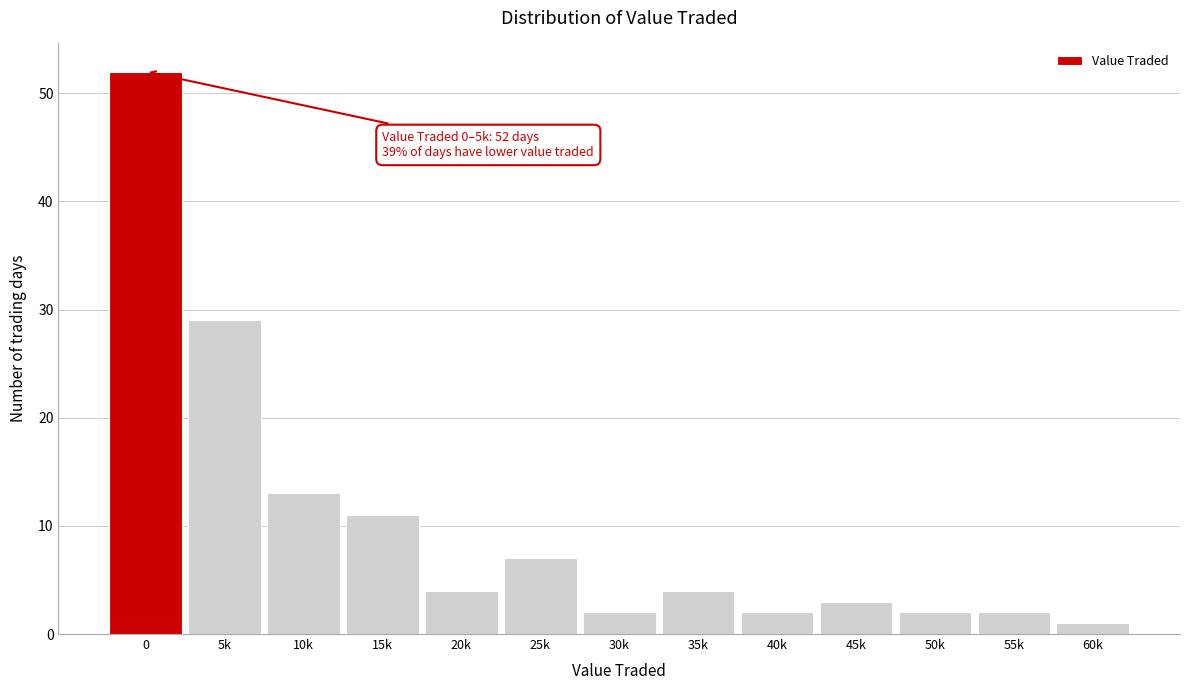

Reading left to right, extract all data points from this chart.

52	29	13	11	4	7	2	4	2	3	2	2	1